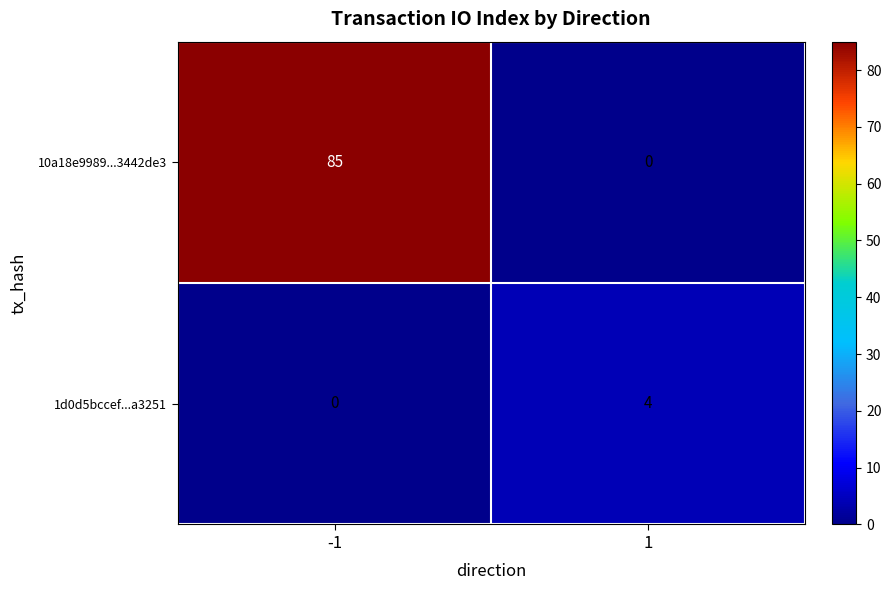

What is the difference between the 1d0d5bccef...a3251 values at 1 and -1?

4